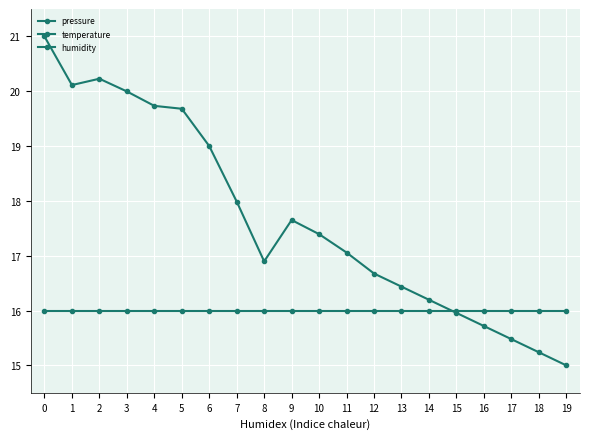

Rank the series by their maximum value, from highest to lowest.

pressure, humidity, temperature